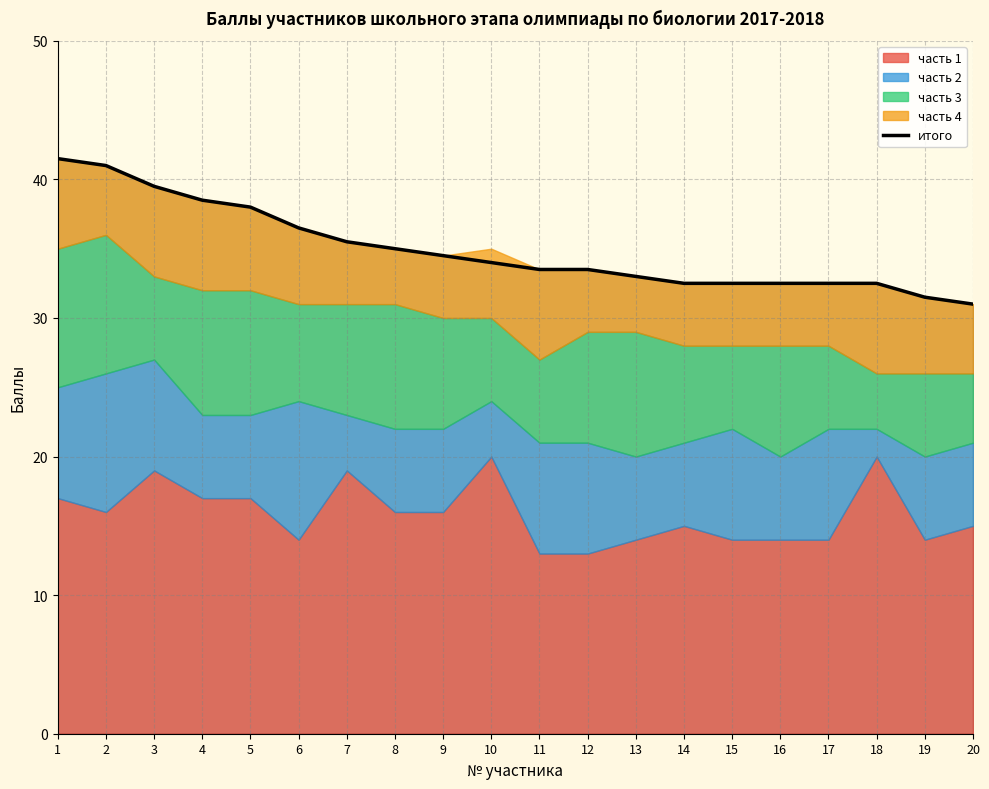

Count the number of categories in the chart.

20